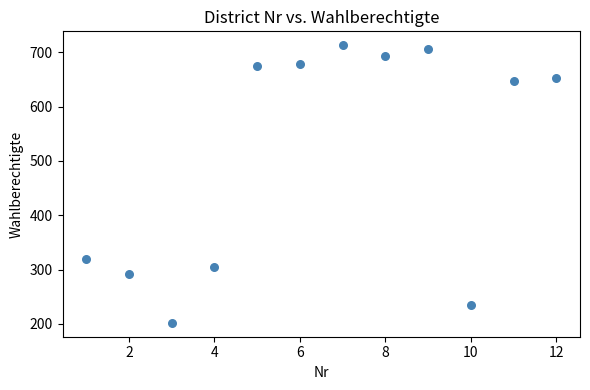

What is the average Y value?

510